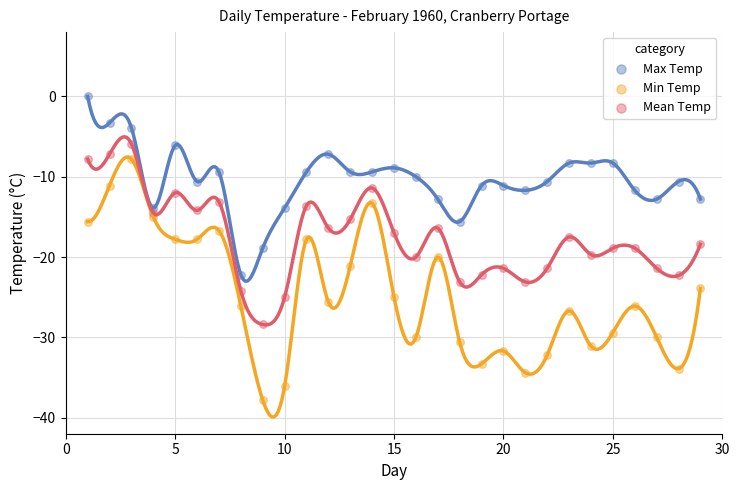

Across all data points, what is the range of X values (max minus min)?

28.0